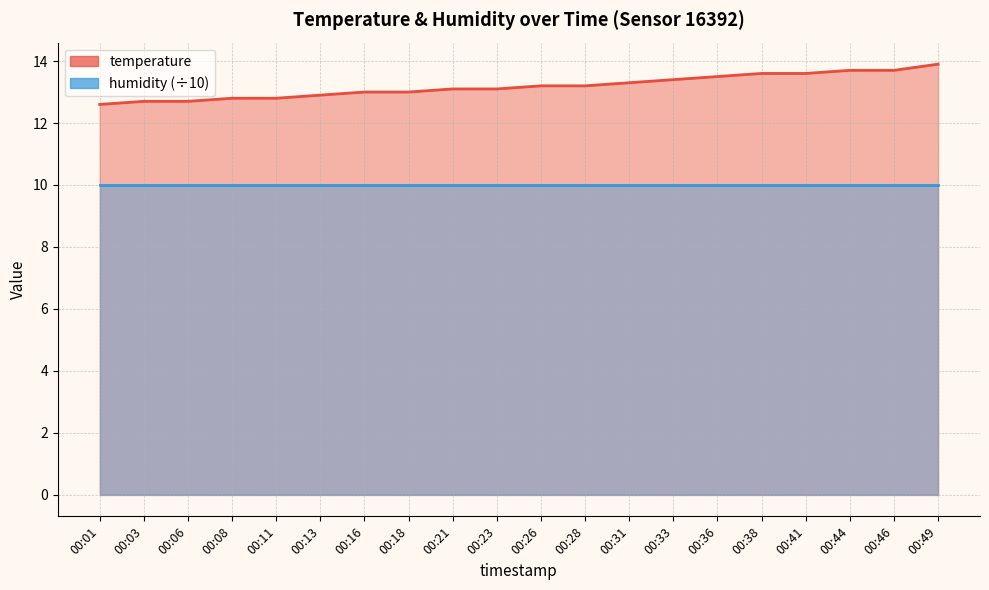

True or false: the data has more than 2 interior local peaks.

False